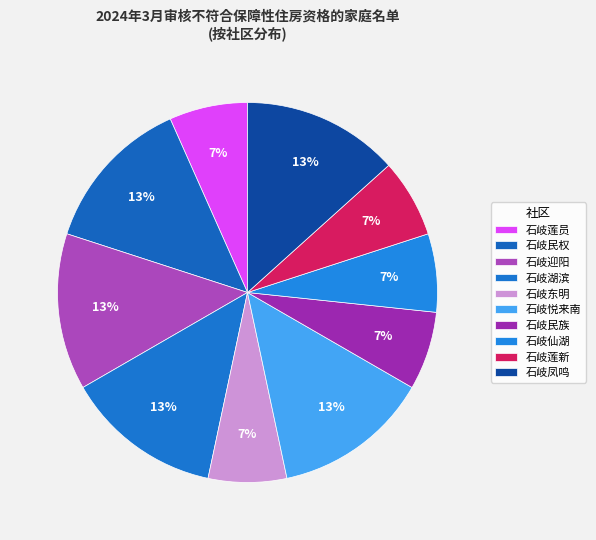

How many slices are in this pie chart?

10